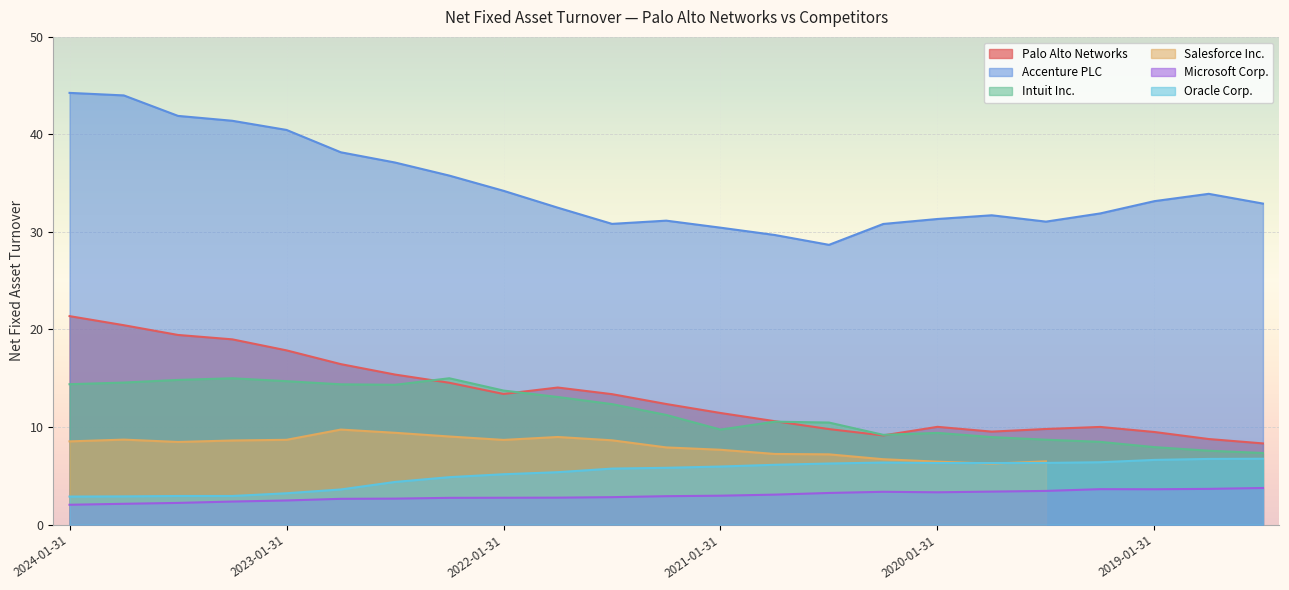

Where is Intuit Inc. nearest to the value 11?

2021-04-30